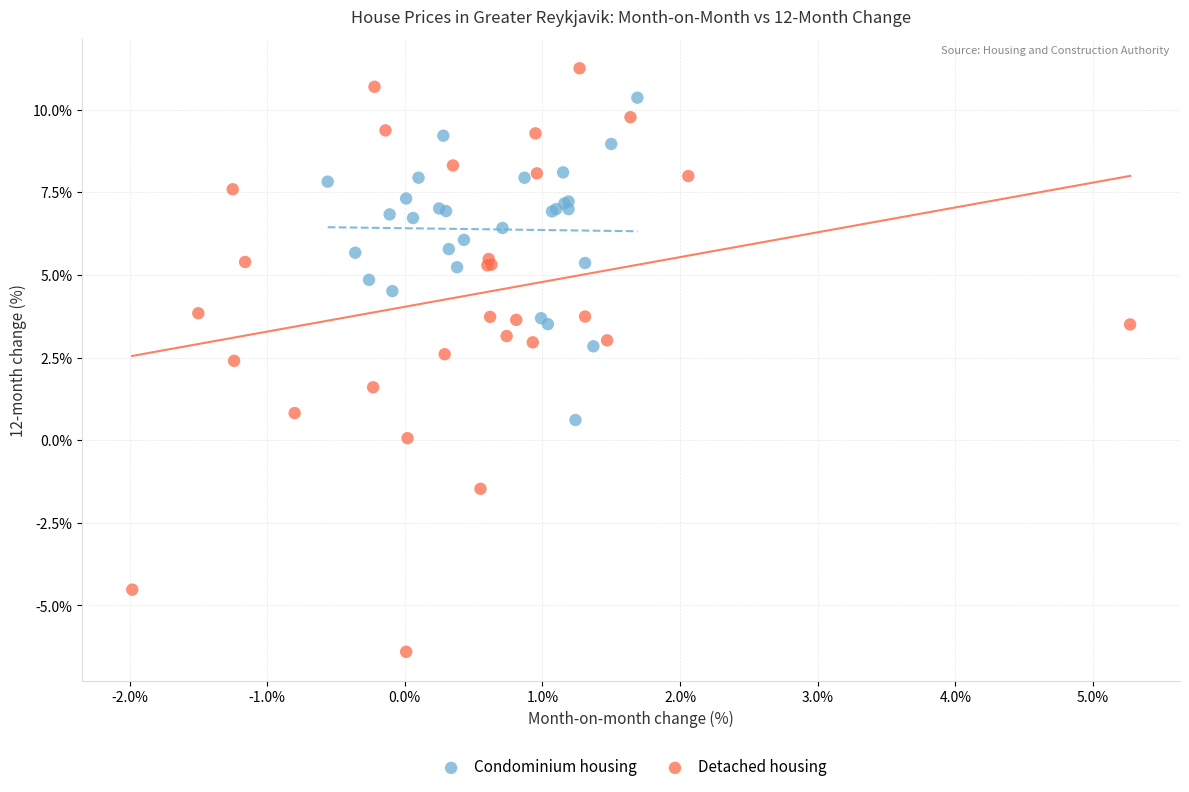

Which series reaches the minimum Y coordinate?

Detached housing